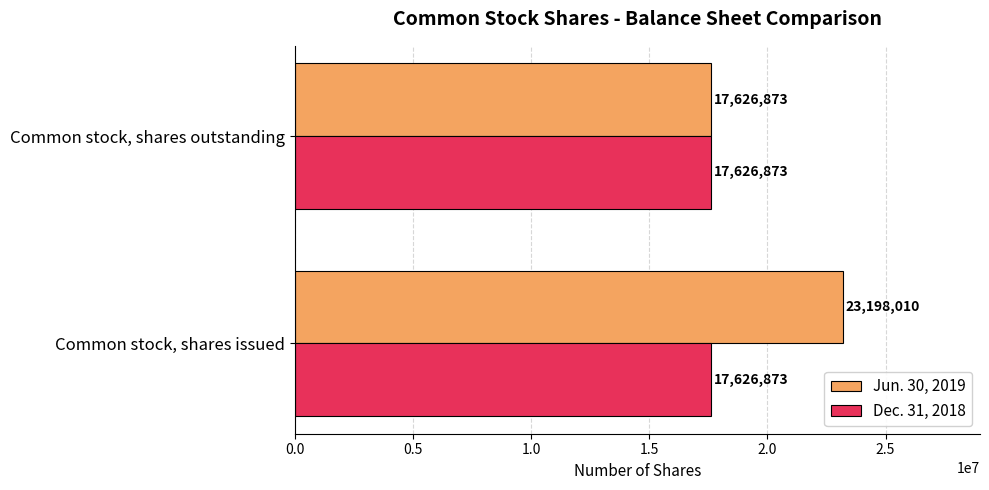

Is it true that Jun. 30, 2019 equals 23198010 at Common stock, shares issued?

True